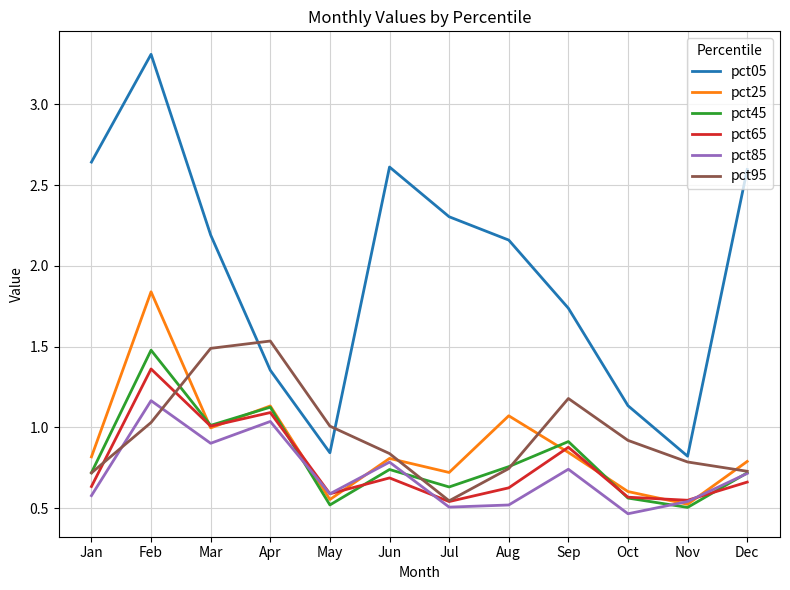

Which series has the widest spread of values?

pct05